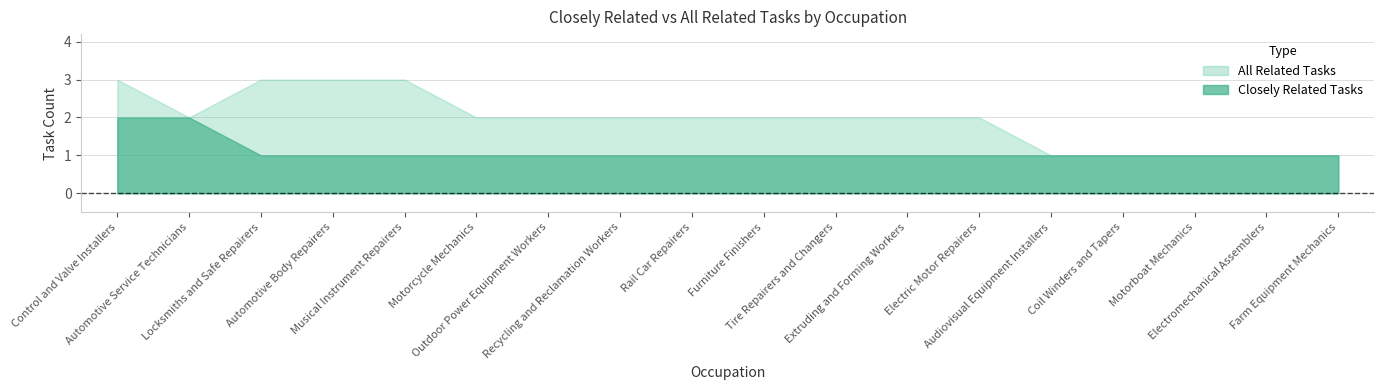

What is the sum of the All Related Tasks values at Electromechanical Assemblers and Control and Valve Installers?

4